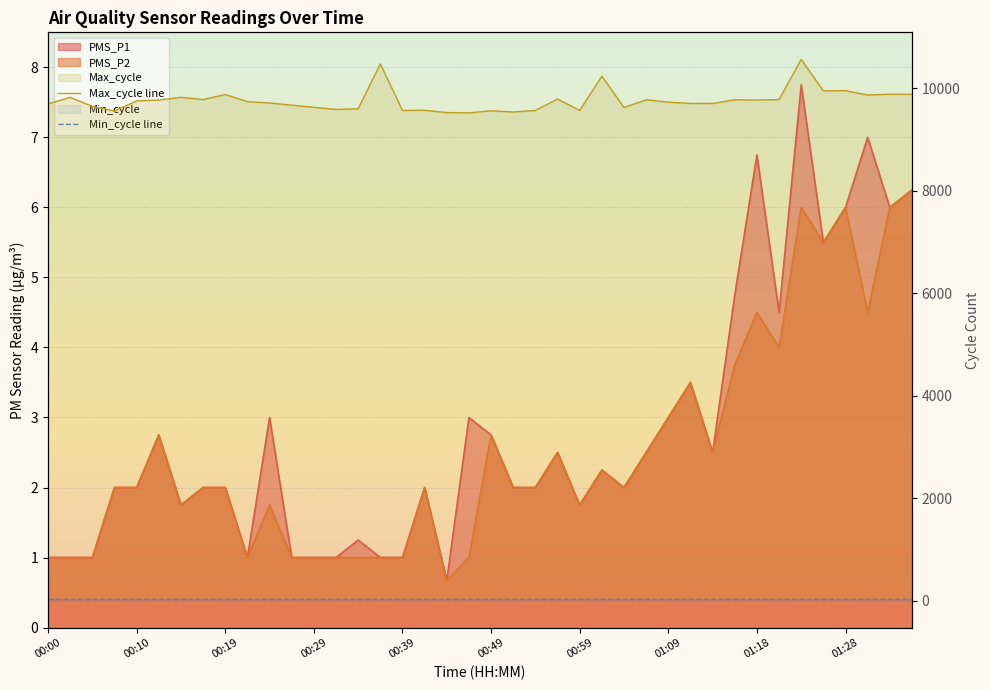

Read the Max_cycle line value at 17, to the nearest 100.

9600